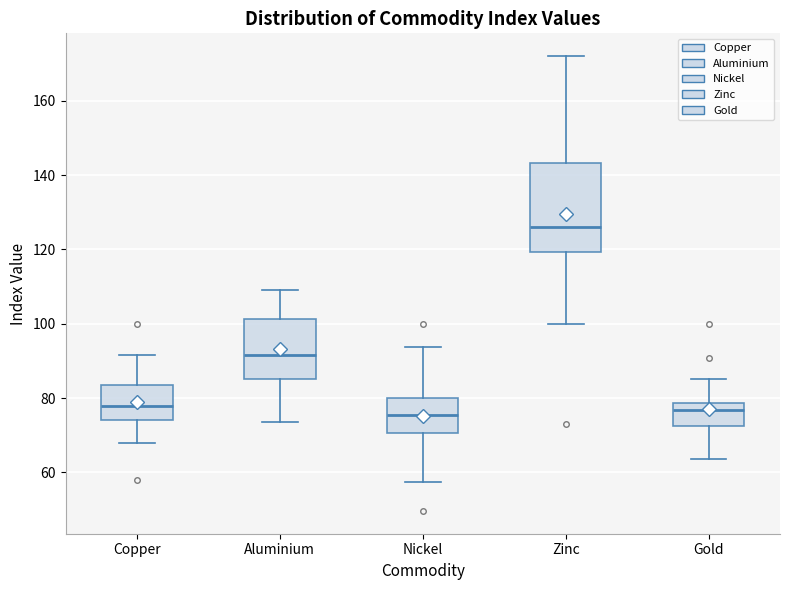

Reading left to right, transcribe this box plot: for each box, give where its median line is, the range the box spans, and where its two whiskers end, as read against the y-axis. The values are not printed on the chart, so give them approximately, as read against the axis.

Copper: median 78, box 74 to 84, whiskers 68 to 92
Aluminium: median 92, box 86 to 102, whiskers 74 to 110
Nickel: median 76, box 70 to 80, whiskers 58 to 94
Zinc: median 126, box 120 to 144, whiskers 100 to 172
Gold: median 76, box 72 to 78, whiskers 64 to 86